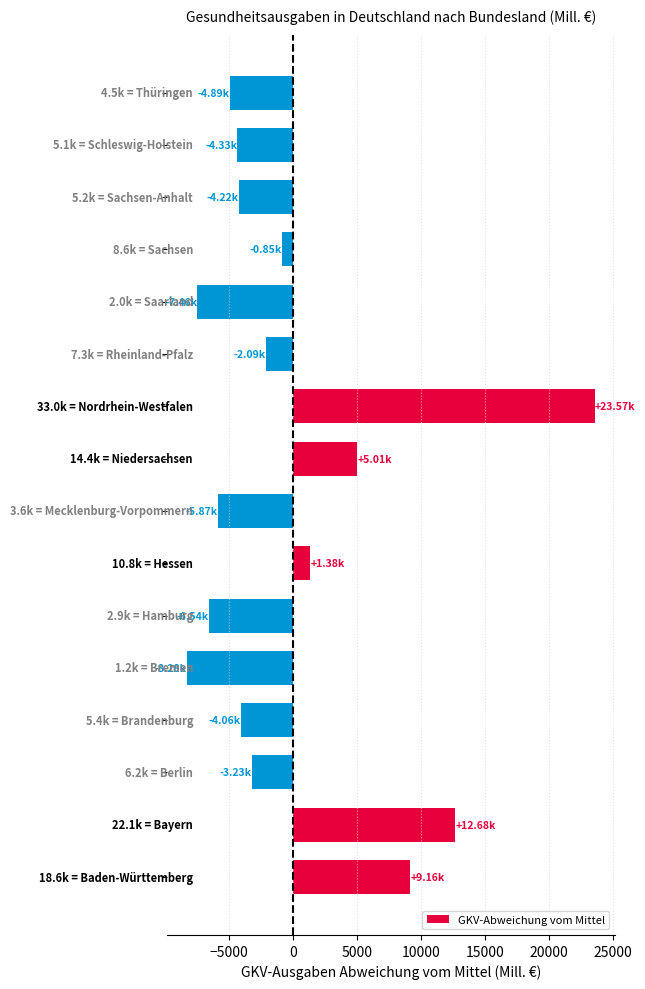

What is the difference between the maximum and minimum values?

31843.4